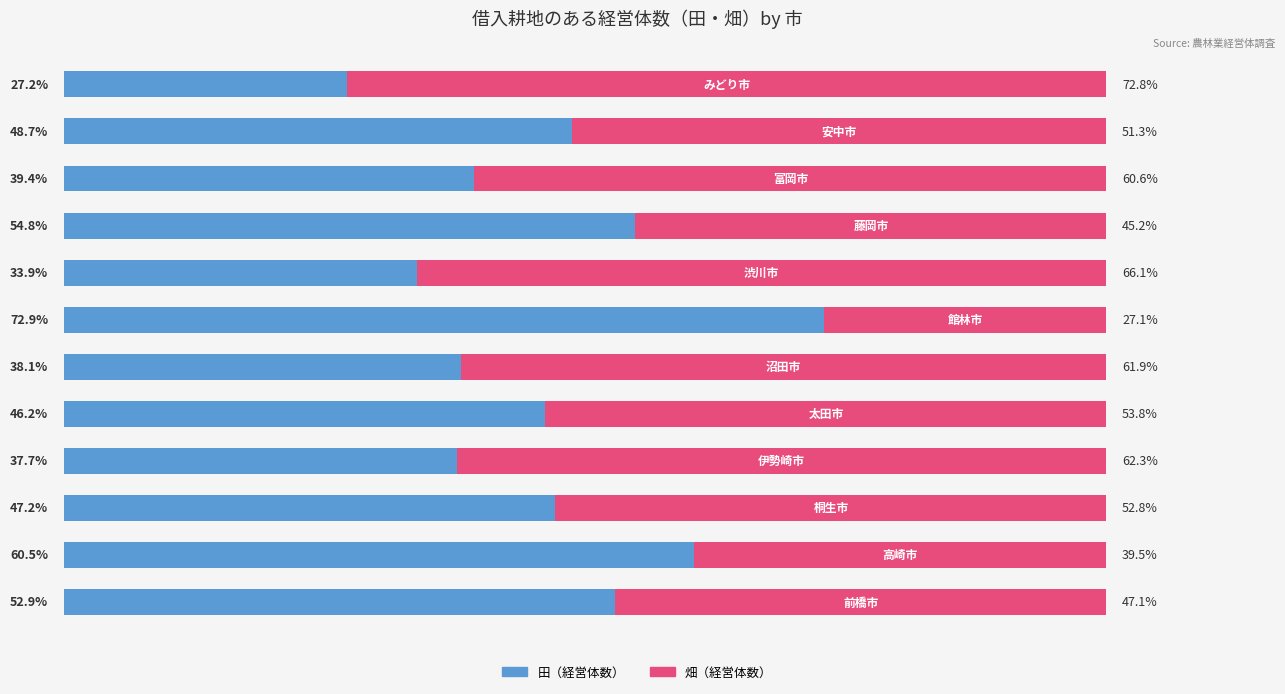

What are all the series names shown in the legend?

田（経営体数）, 畑（経営体数）